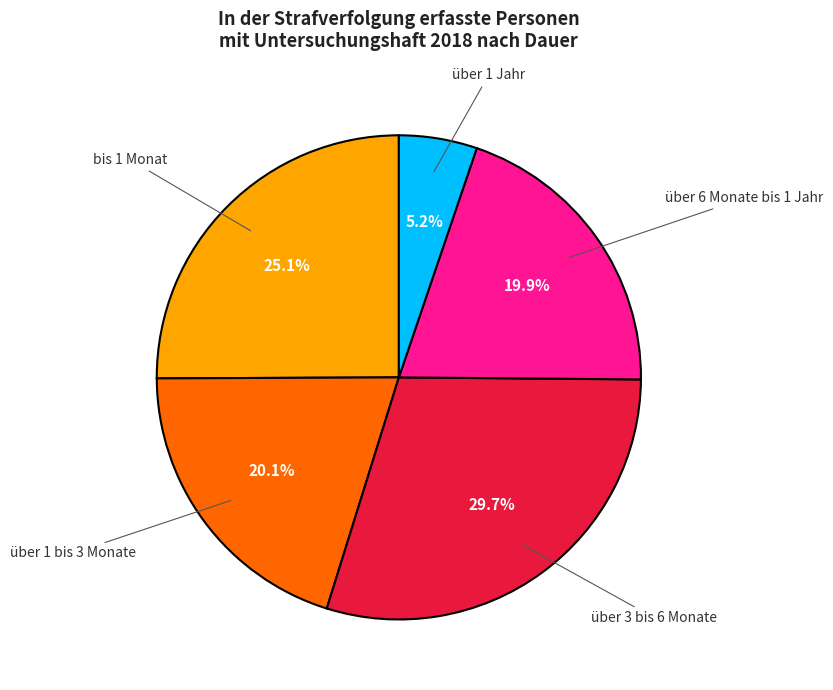

Is there a majority slice in this chart?

No